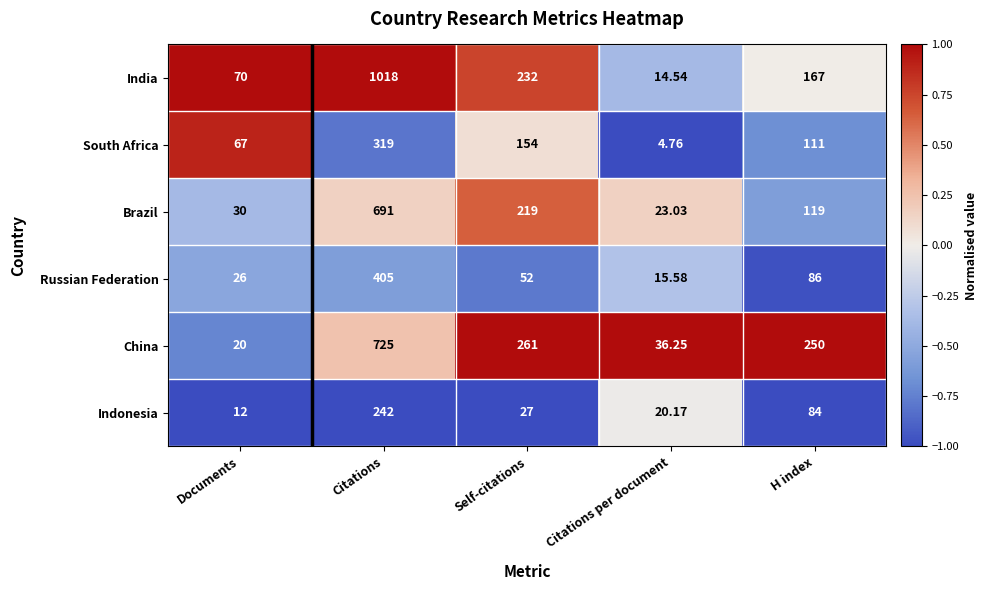

At which category does the chart reach its minimum across all series?

Citations per document